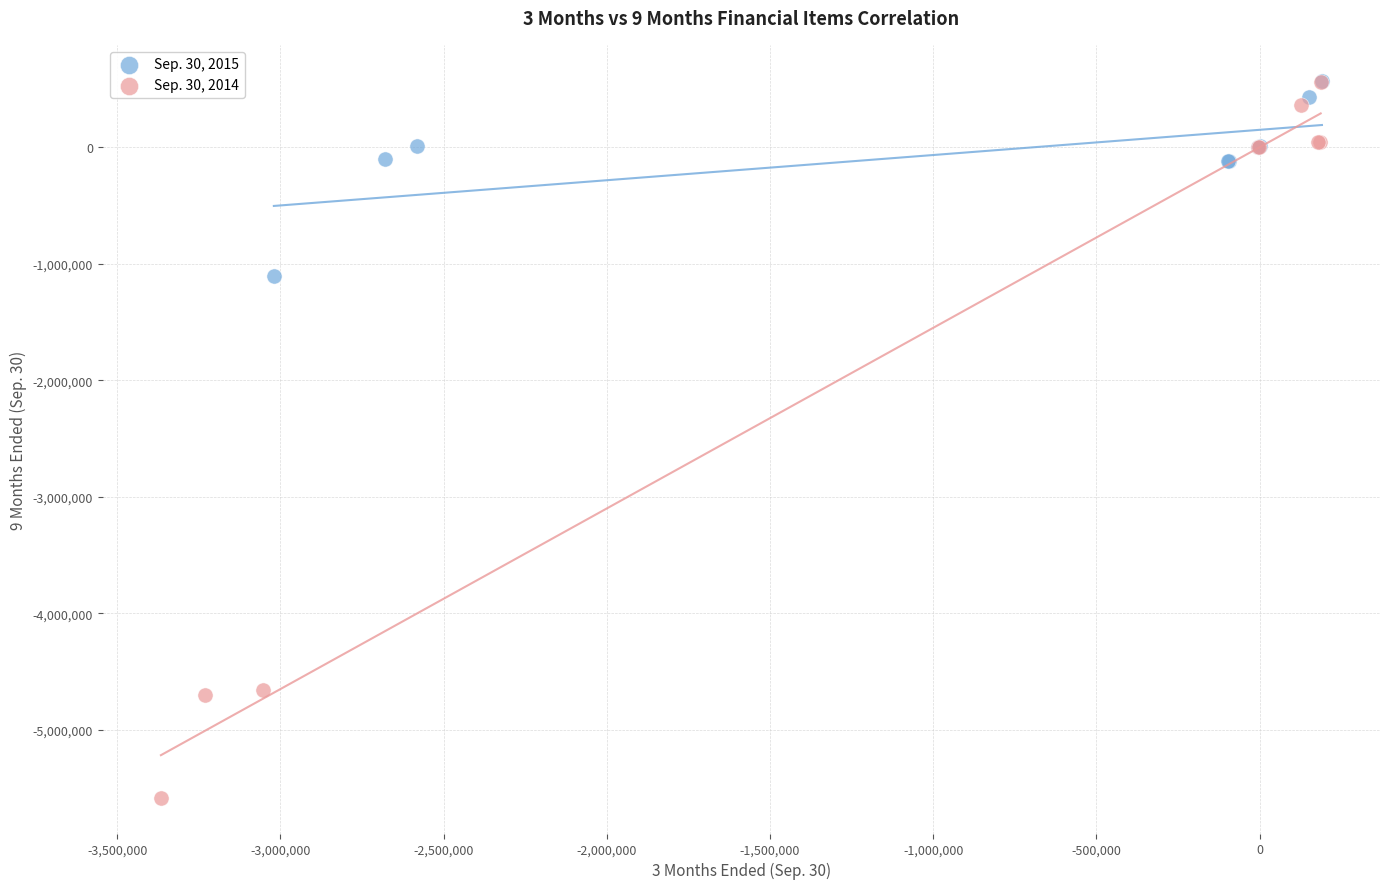

Which series contains the lowest Y value?

Sep. 30, 2014